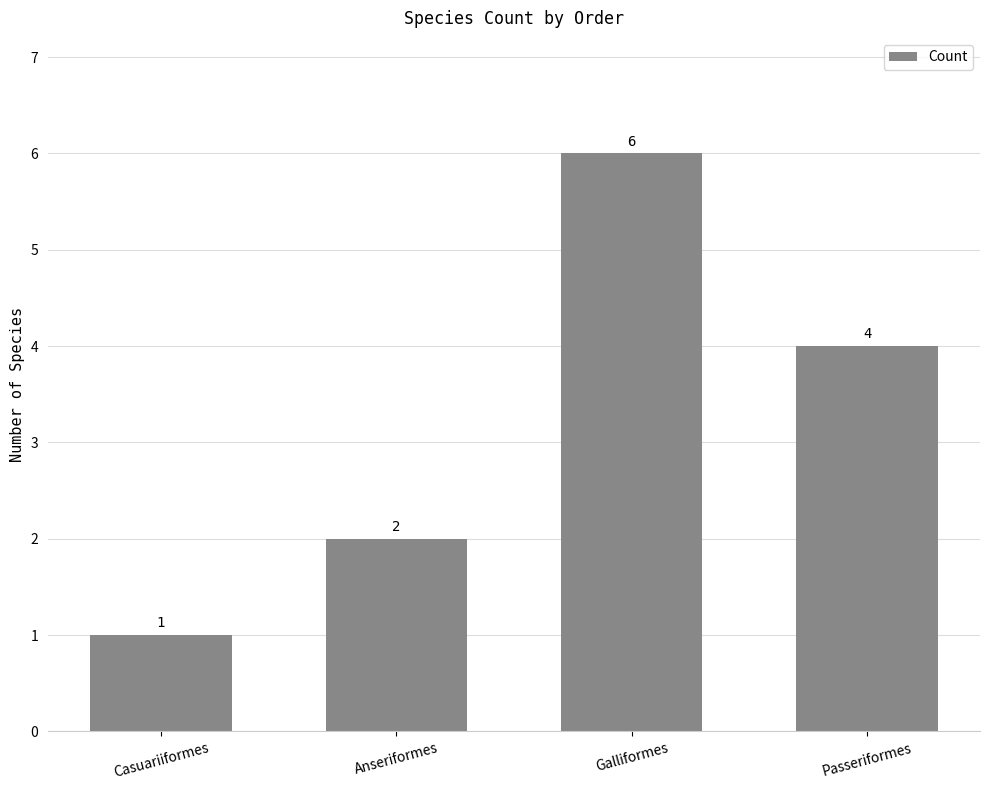

What position from the left is Galliformes?

3